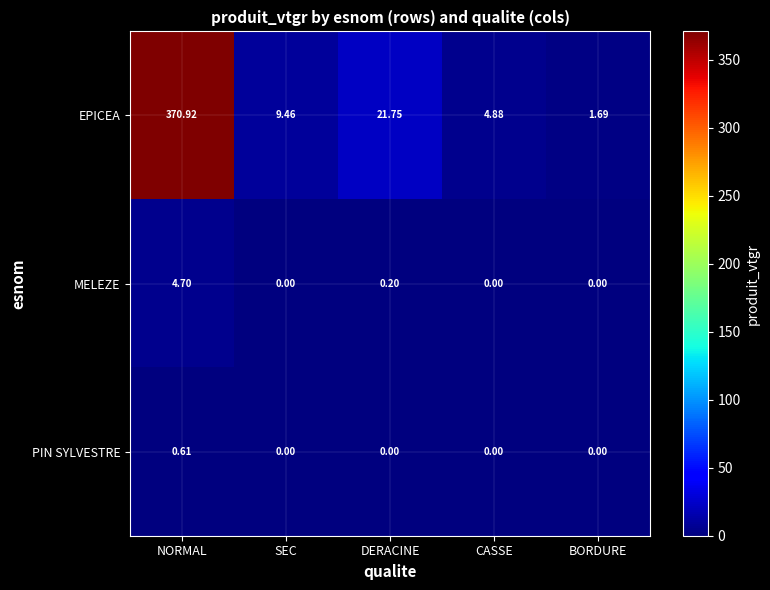

At which label does EPICEA reach its minimum?

BORDURE